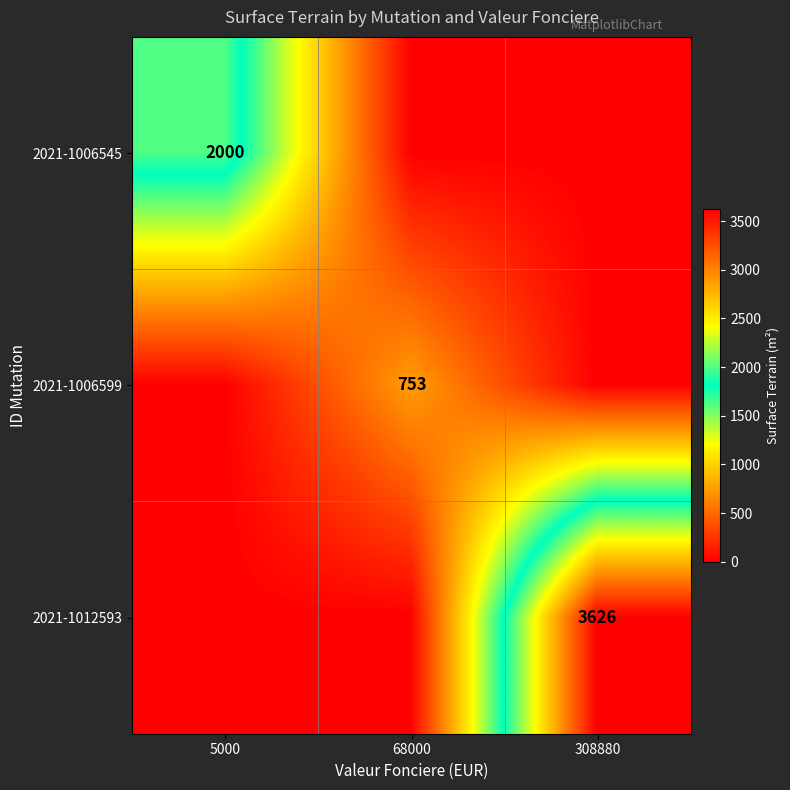

True or false: 2021-1012593 has a value of 6183 at 308880.

False